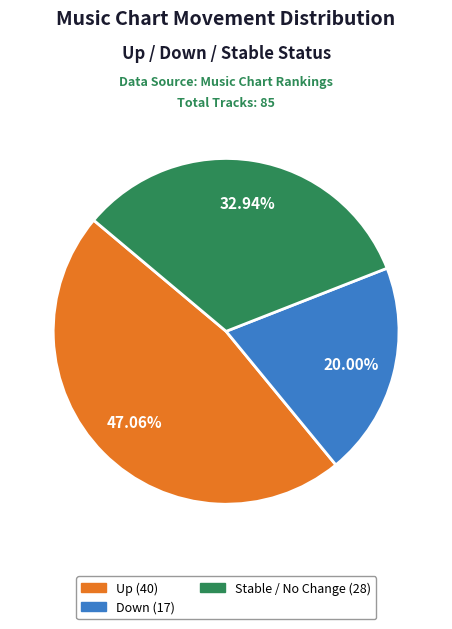

How many slices are in this pie chart?

3